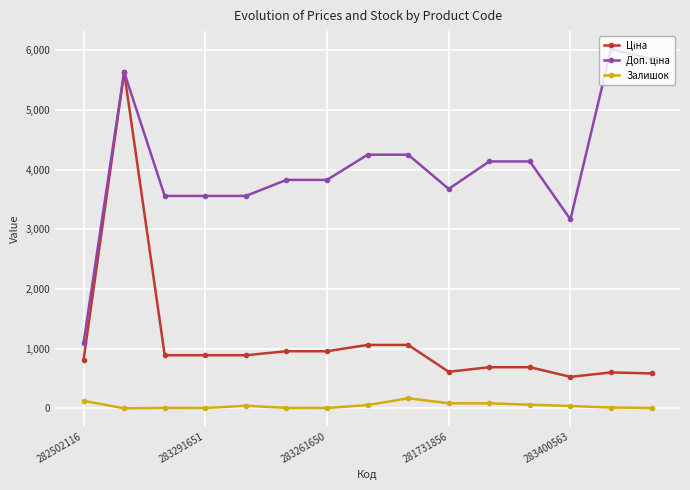

How many lines are shown in the chart?

3